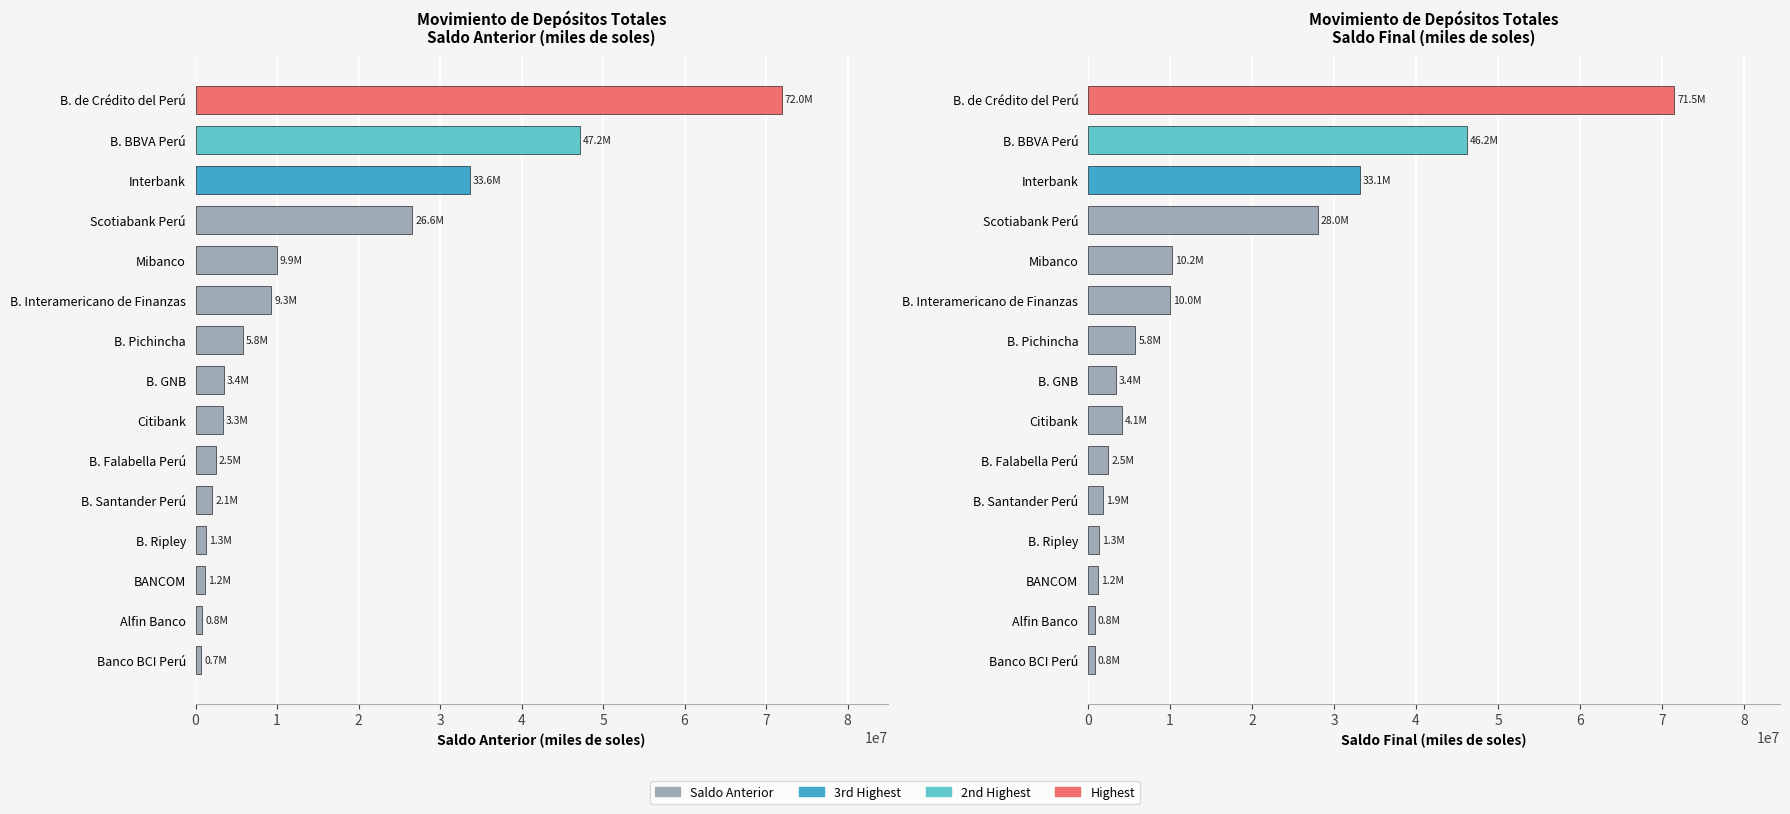

What is the spread (max minus min) of values at Citibank?

784857.3